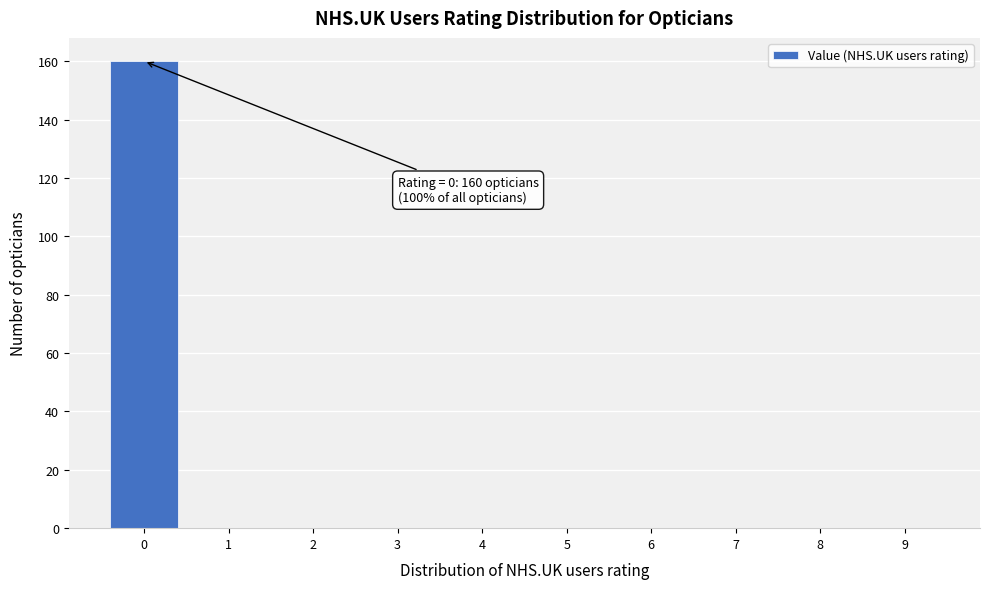

Reading left to right, list all the values displayed in this chart.

0=160	1=0	2=0	3=0	4=0	5=0	6=0	7=0	8=0	9=0